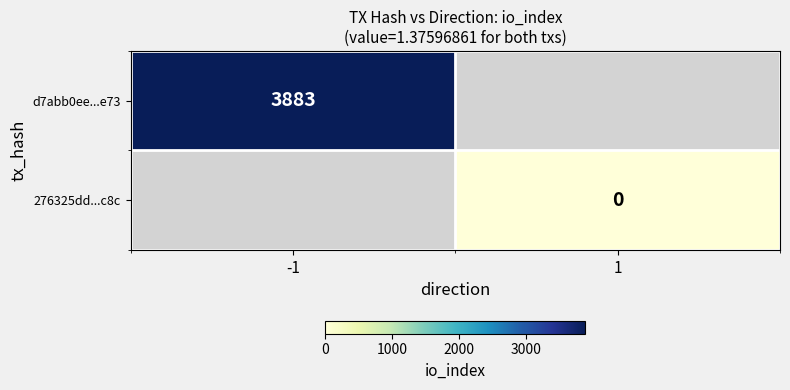

Is it true that d7abb0ee...e73 equals 5955 at -1?

False